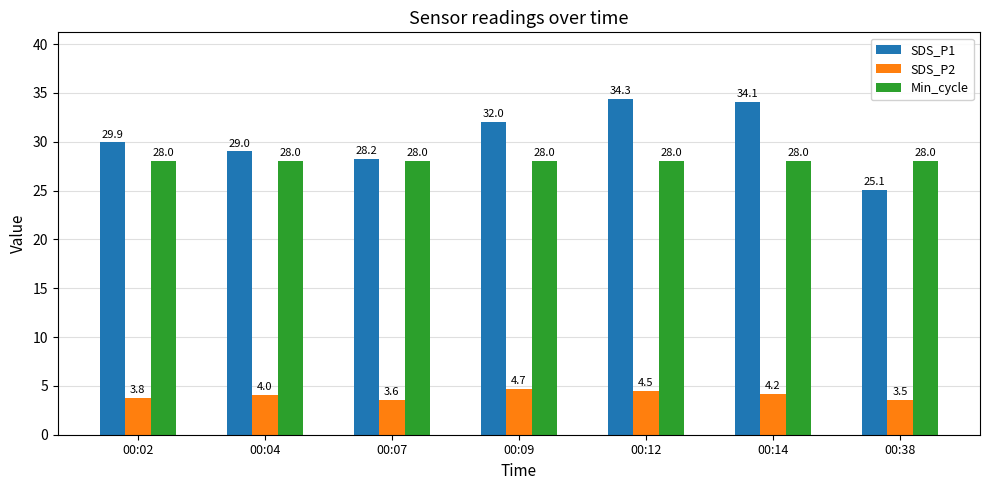

What are all the series names shown in the legend?

SDS_P1, SDS_P2, Min_cycle